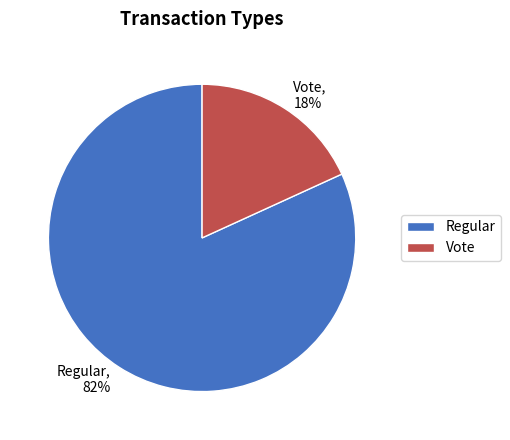

Count the number of slices in the pie.

2